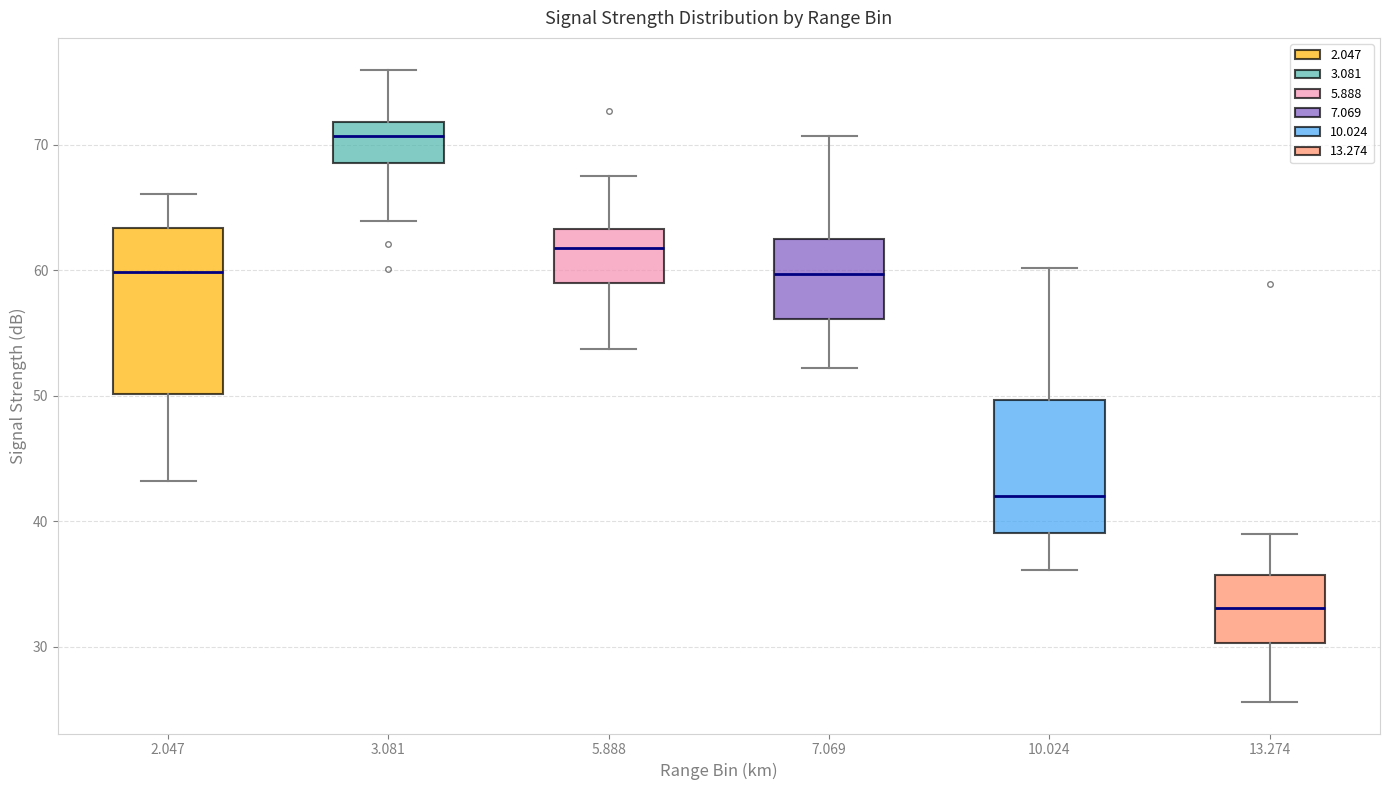

Reading left to right, read every box against the y-axis: the position of its median line, the range the box covers, and the ends of its whiskers. The values are not printed on the chart, so give them approximately, as read against the axis.

2.047: median 60, box 50 to 63, whiskers 43 to 66
3.081: median 71, box 69 to 72, whiskers 64 to 76
5.888: median 62, box 59 to 63, whiskers 54 to 68
7.069: median 60, box 56 to 63, whiskers 52 to 71
10.024: median 42, box 39 to 50, whiskers 36 to 60
13.274: median 33, box 30 to 36, whiskers 26 to 39